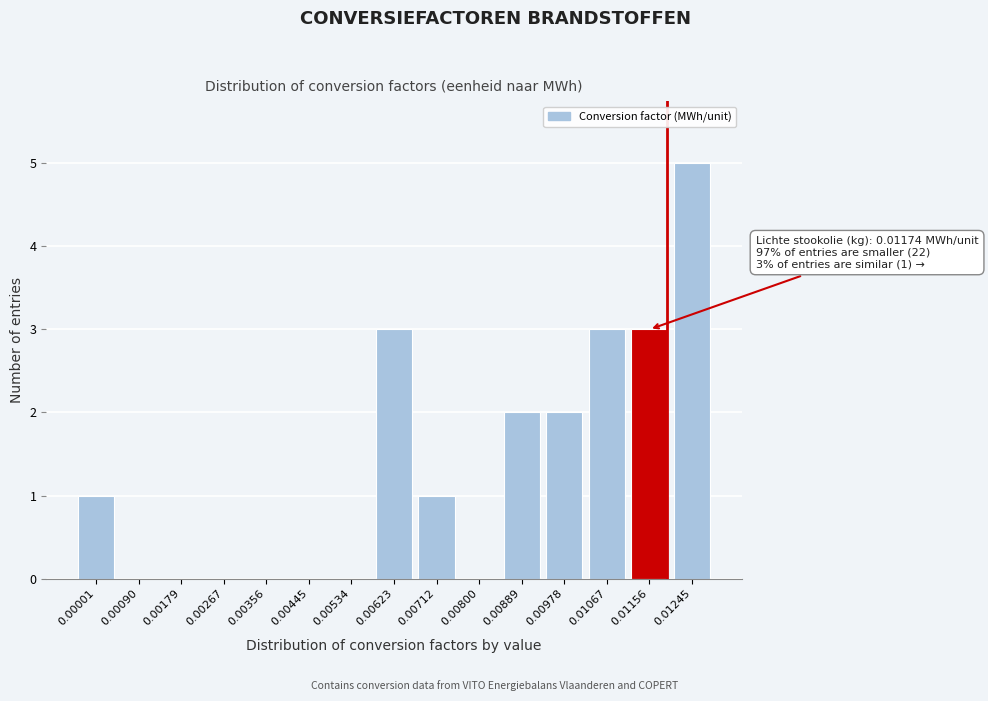

Reading left to right, transcribe all the data shown in this chart.

0.00001=1	0.00090=0	0.00179=0	0.00267=0	0.00356=0	0.00445=0	0.00534=0	0.00623=3	0.00712=1	0.00800=0	0.00889=2	0.00978=2	0.01067=3	0.01156=3	0.01245=5